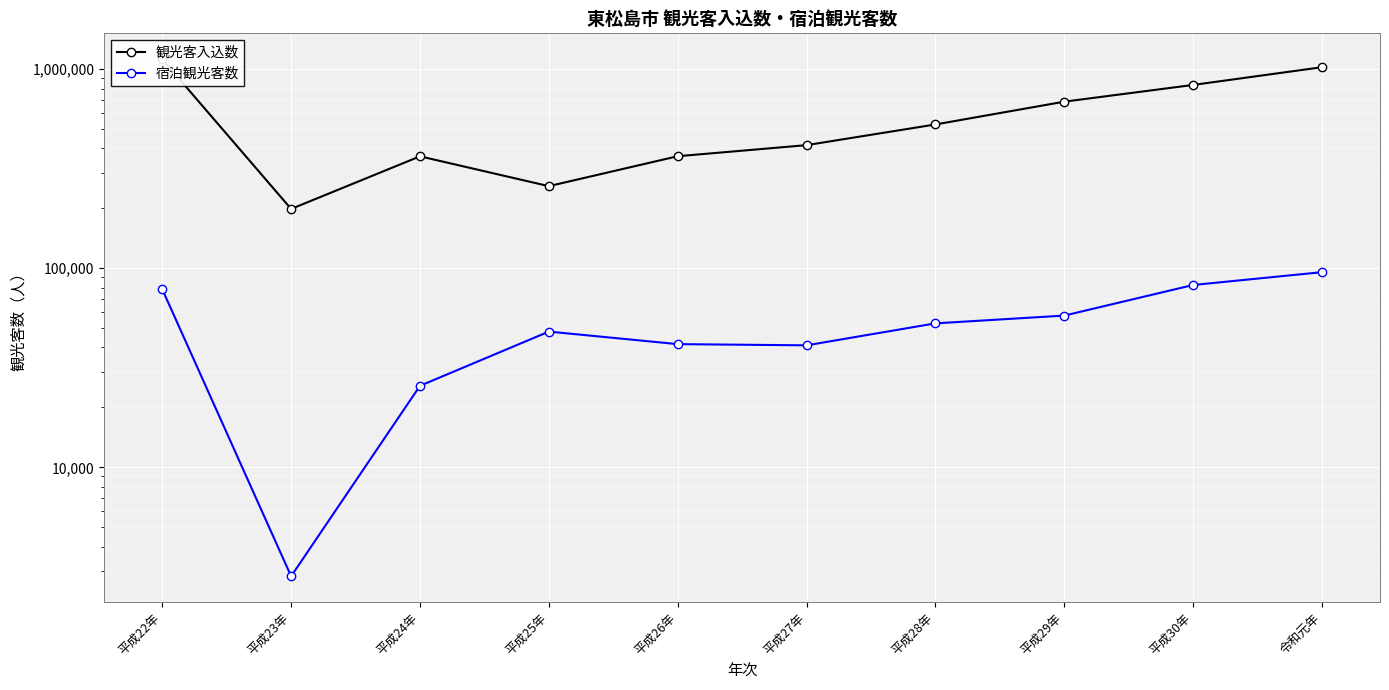

True or false: 宿泊観光客数 has a value of 19867 at 平成27年.

False